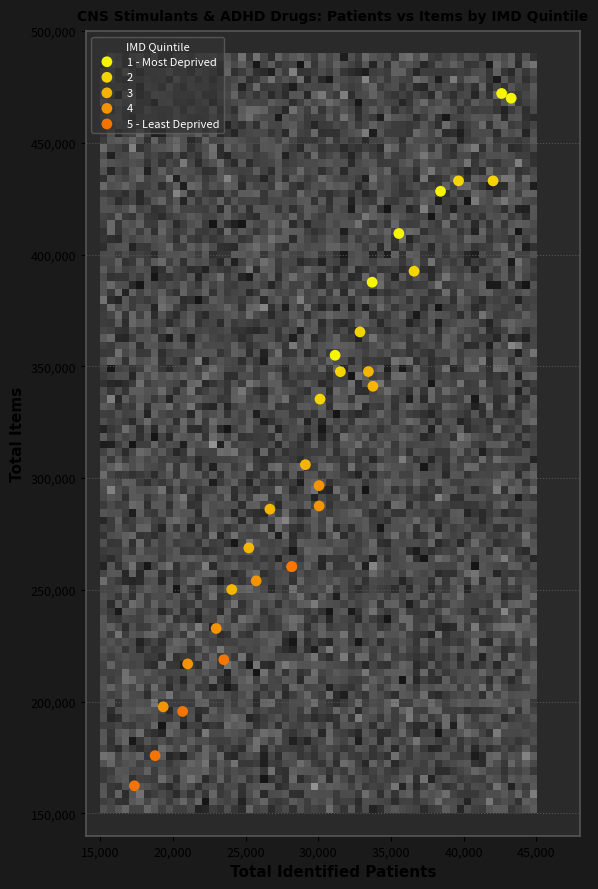

What are all the series names shown in the legend?

1 - Most Deprived, 2, 3, 4, 5 - Least Deprived